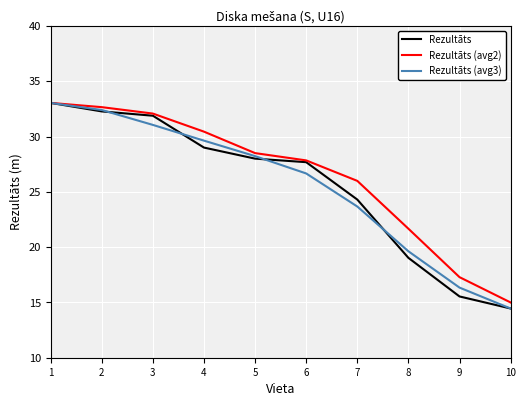

Between 1 and 2, which series saw the biggest shift?

Rezultāts